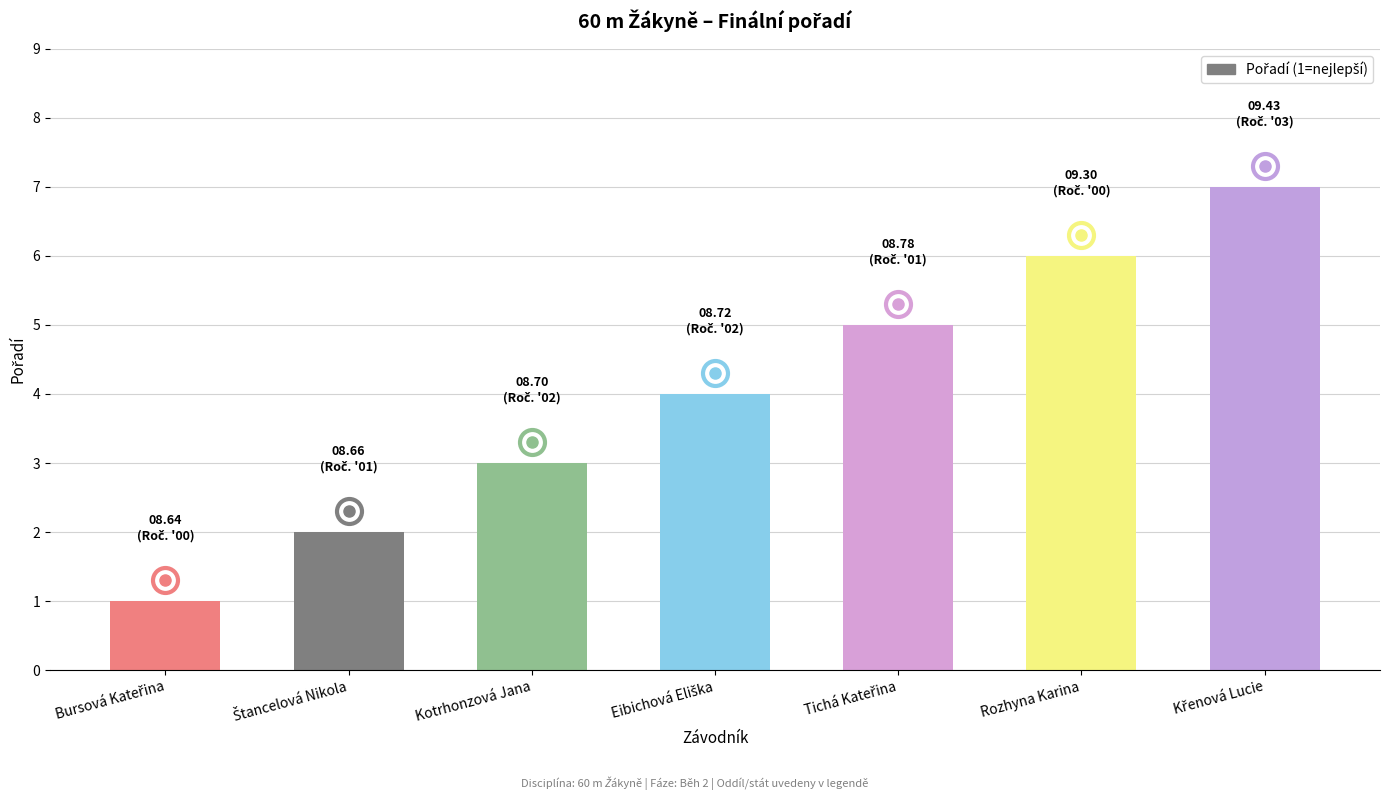

Is it true that the value at Kotrhonzová Jana is 3?

True